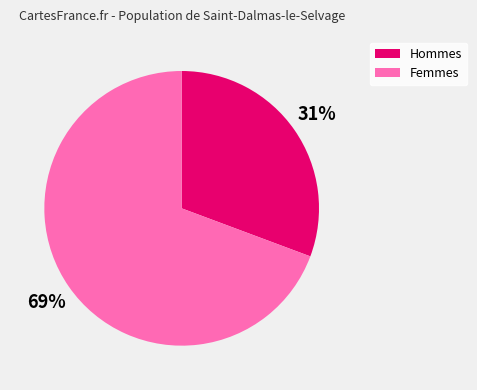

To the nearest percent, what is the average slice percentage?

50%